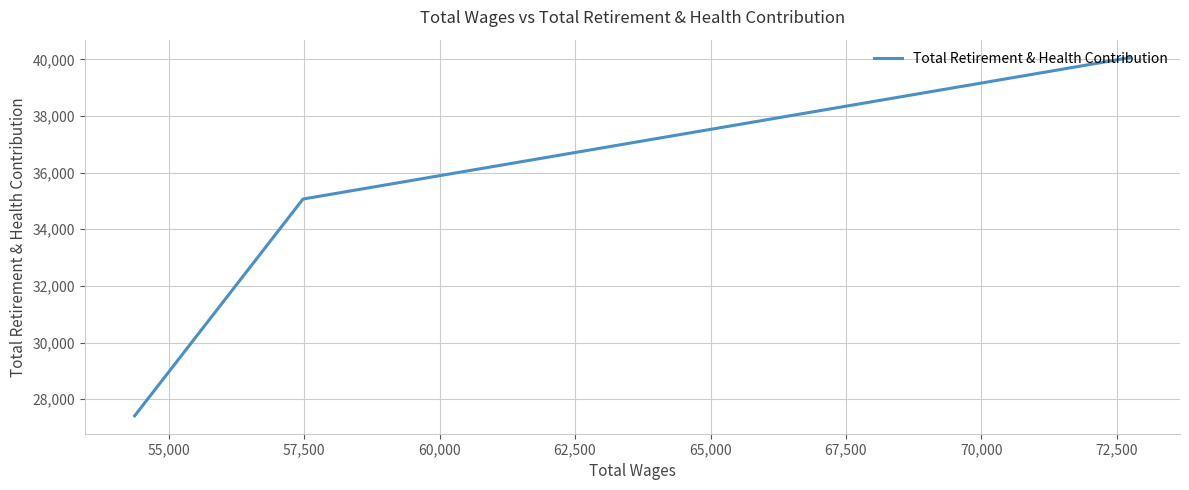

How many values exceed 35067?

1